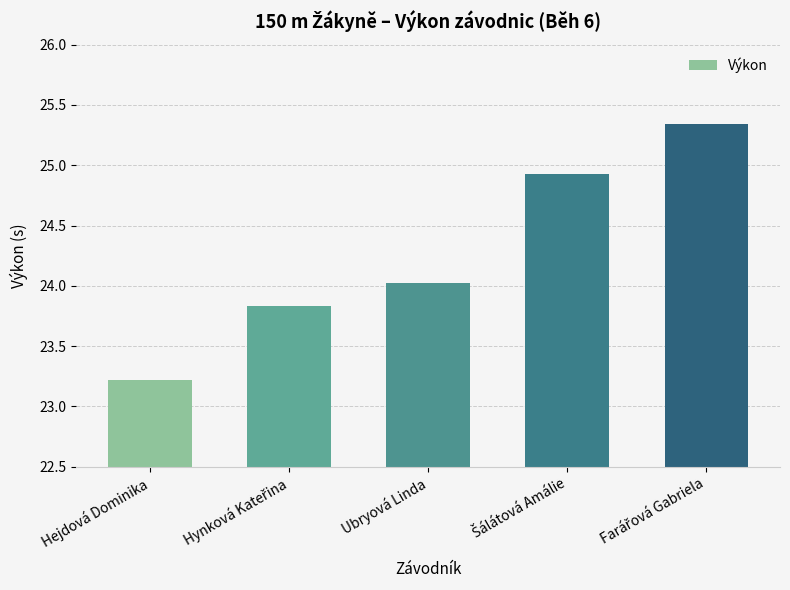

Are the bars horizontal?

No